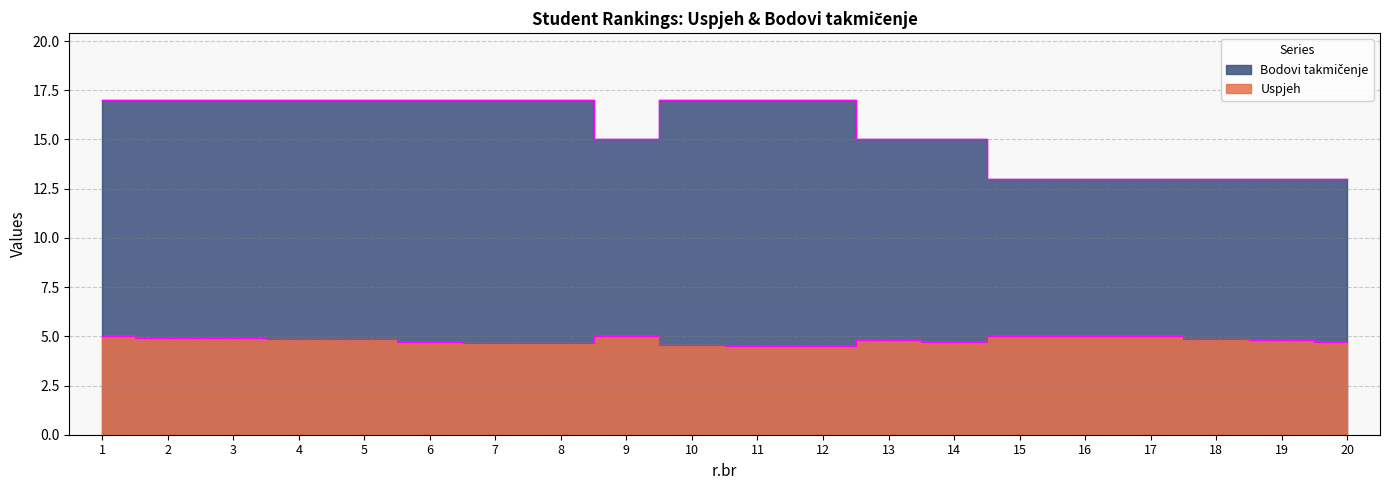

Reading left to right, transcribe all the data shown in this chart.

Uspjeh: 5.0	4.9	4.9	4.9	4.9	4.7	4.6	4.6	5.0	4.6	4.5	4.5	4.8	4.7	5.0	5.0	5.0	4.9	4.8	4.7
Bodovi takmičenje: 17.0	17.0	17.0	17.0	17.0	17.0	17.0	17.0	15.0	17.0	17.0	17.0	15.0	15.0	13.0	13.0	13.0	13.0	13.0	13.0